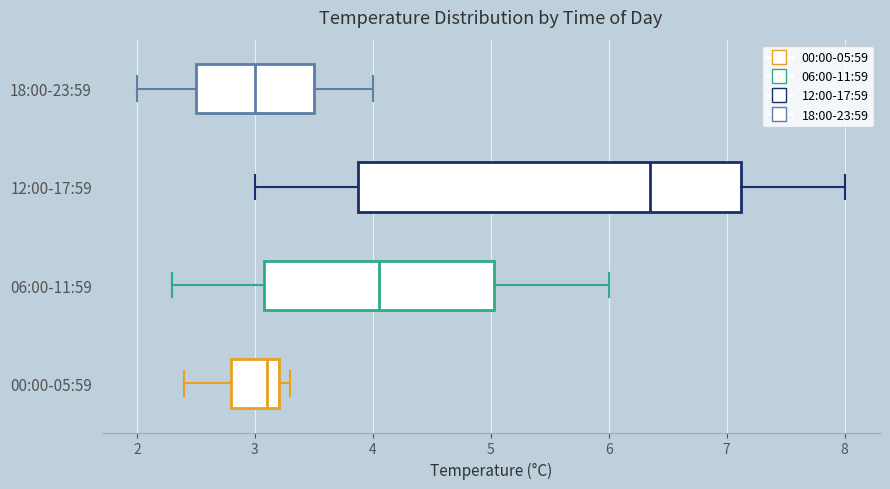

Which box has the furthest to the right median line?

12:00-17:59